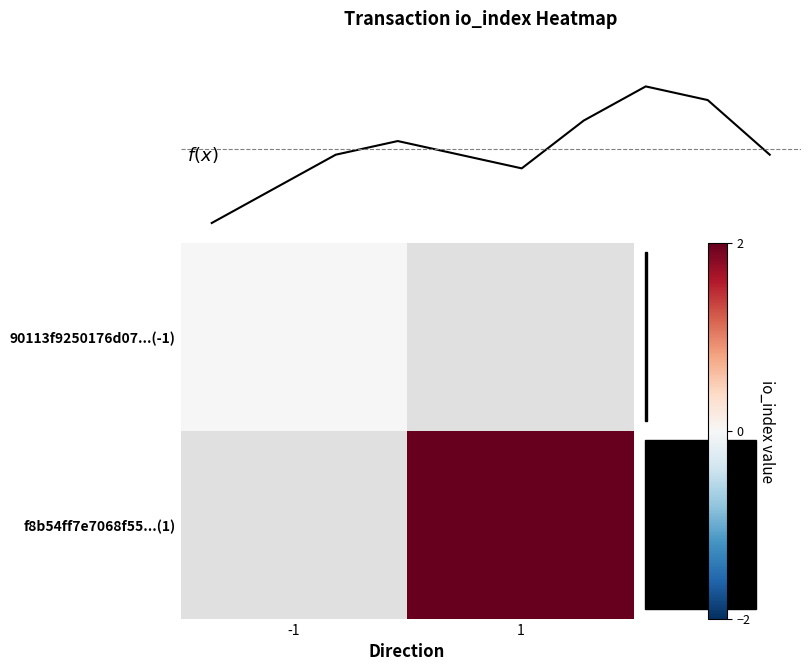

Rank the series by their average value, from highest to lowest.

f8b54ff7e7068f55b326f31096a319e52d57a93, 90113f9250176d07a53c28993c963dd5f1dcad2